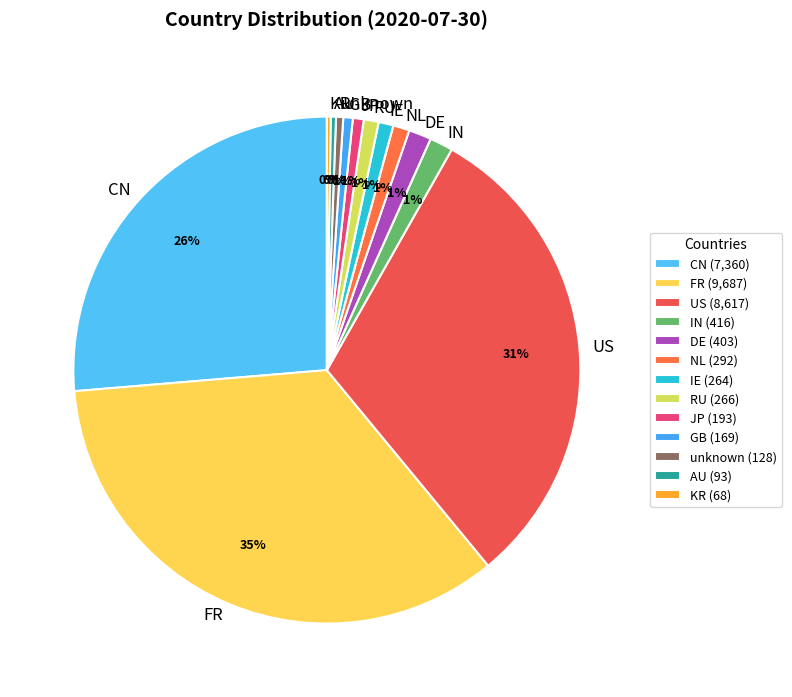

To the nearest percent, what percentage of the pie is IE?

1%